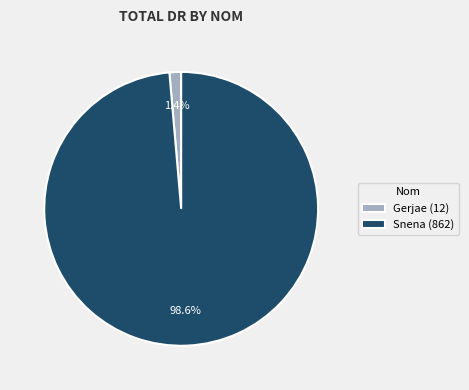

Which has a higher value, Gerjae or Snena?

Snena